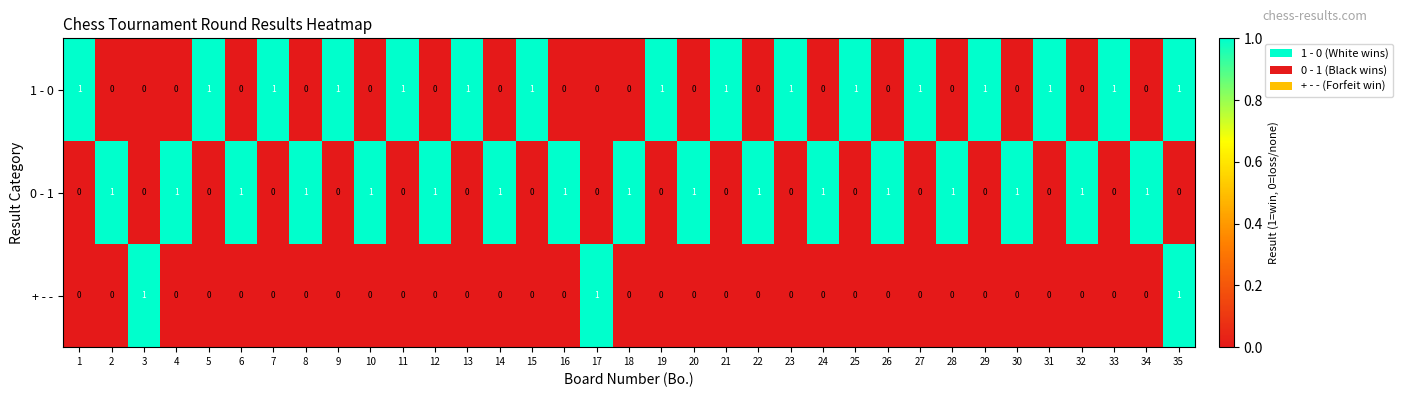

Which series has the largest total across all categories?

0 - 1